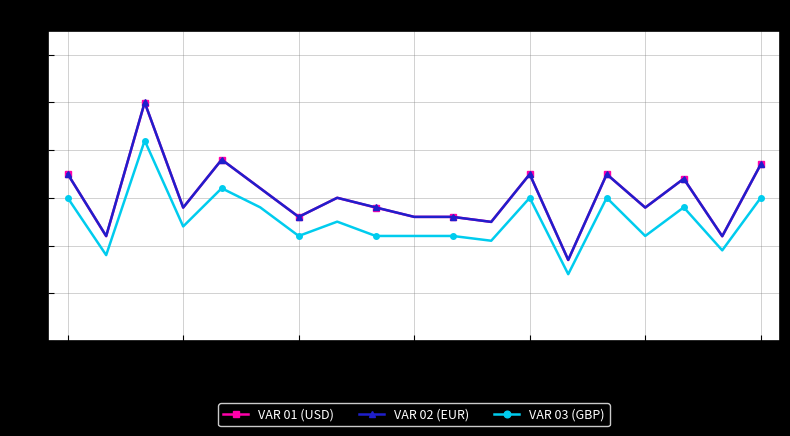

True or false: VAR 01 (USD) and VAR 03 (GBP) intersect in this chart.

False